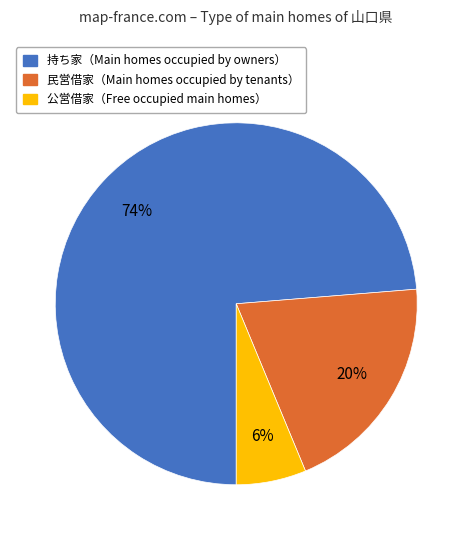

Is there a majority slice in this chart?

Yes